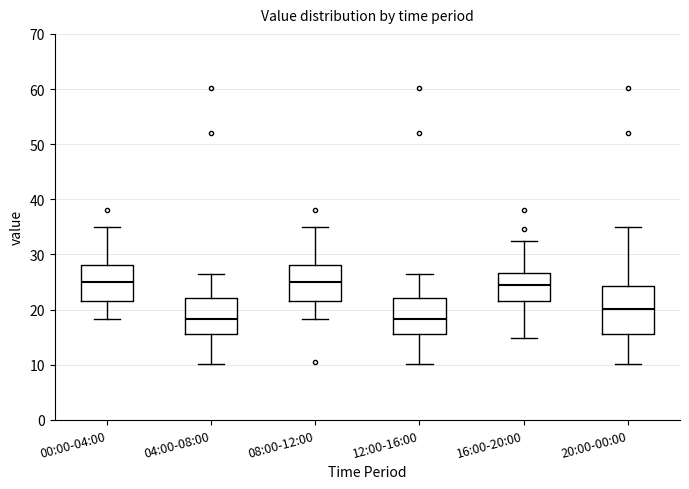

Comparing the boxes themselves (not the whiskers), which one is the tallest?

20:00-00:00